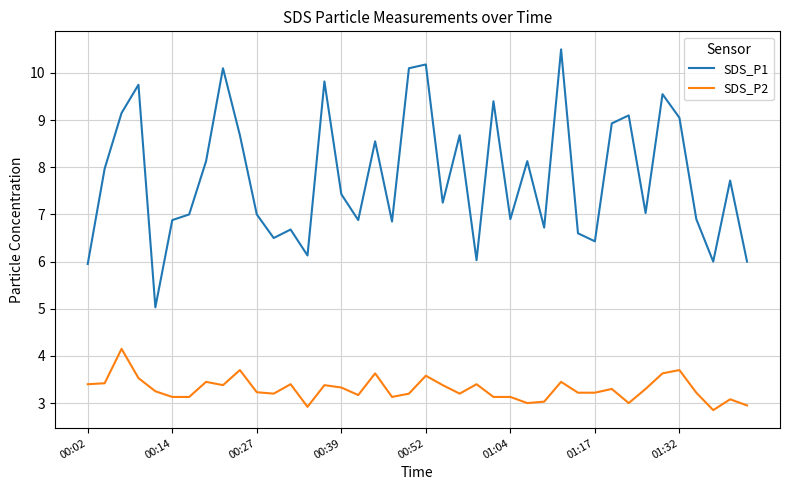

Rank the series by their maximum value, from lowest to highest.

SDS_P2, SDS_P1